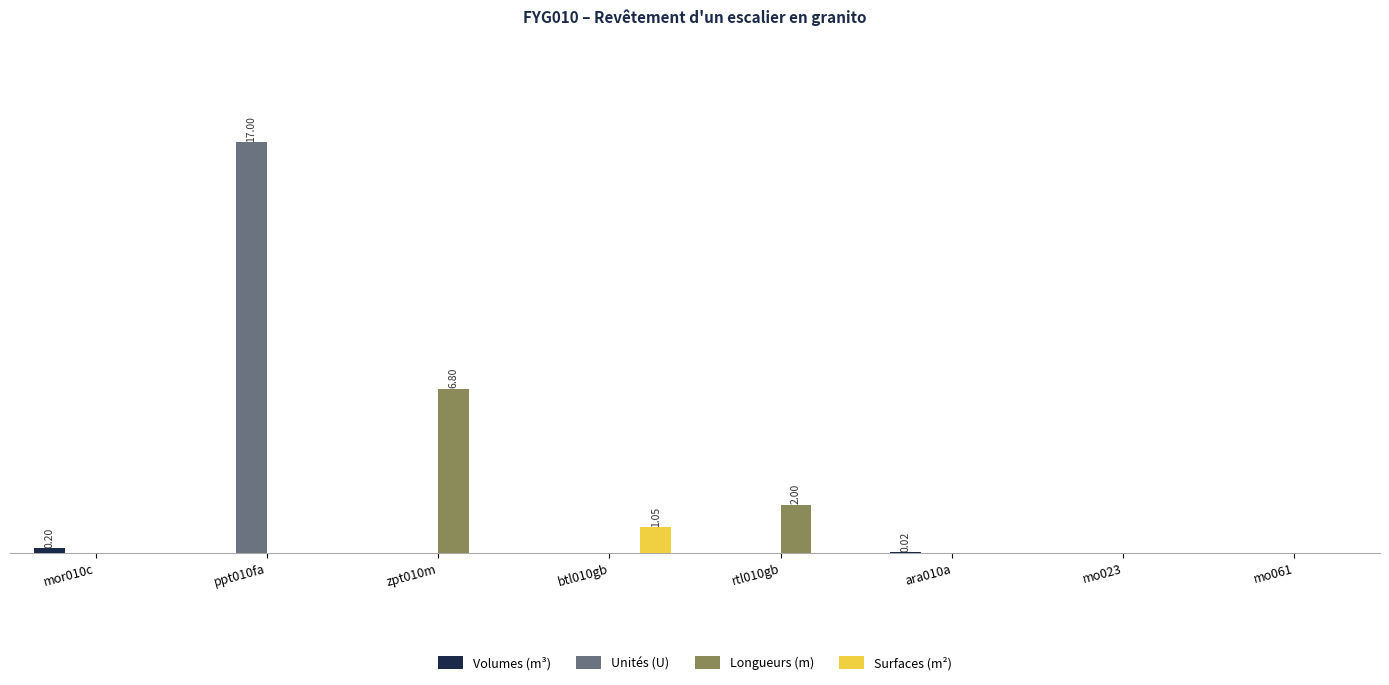

Which series has the largest total across all categories?

Unités (U)